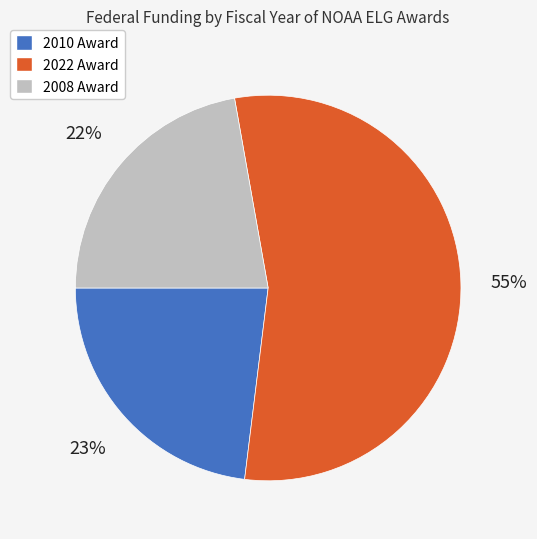

Count the number of slices in the pie.

3